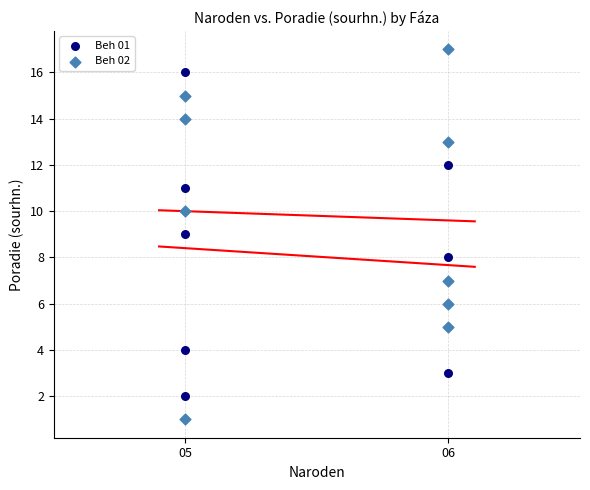

Which series has the widest spread of Y values?

Beh 02